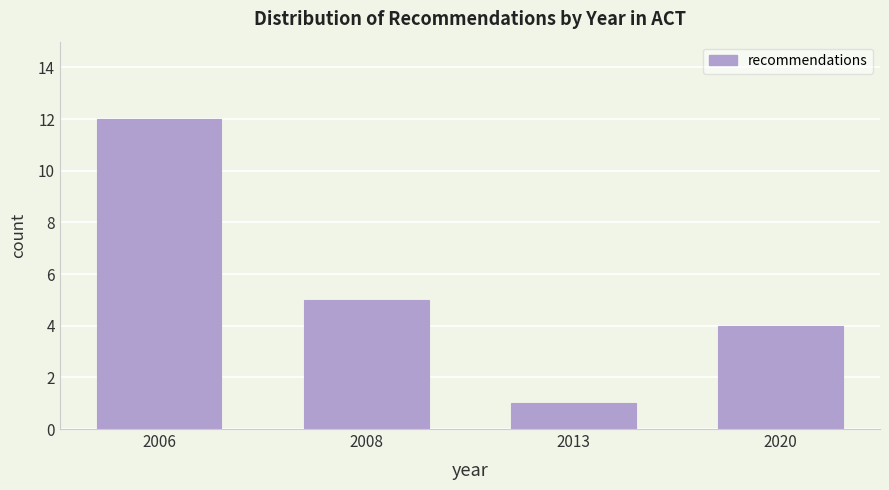

Reading right to left, transcribe all the data shown in this chart.

2020=4	2013=1	2008=5	2006=12